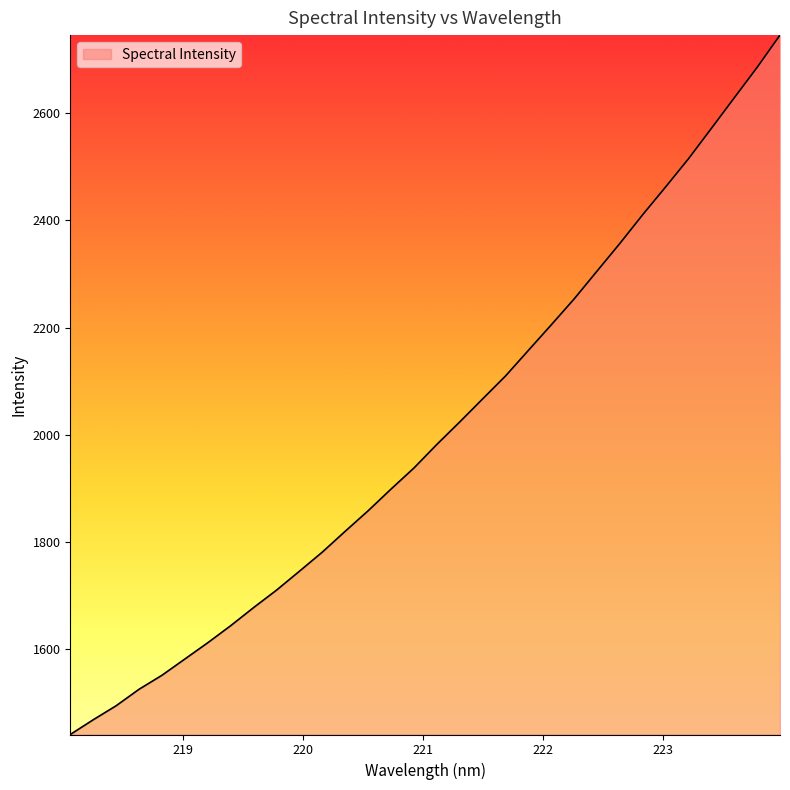

What is the difference between the maximum and minimum values?

1303.9